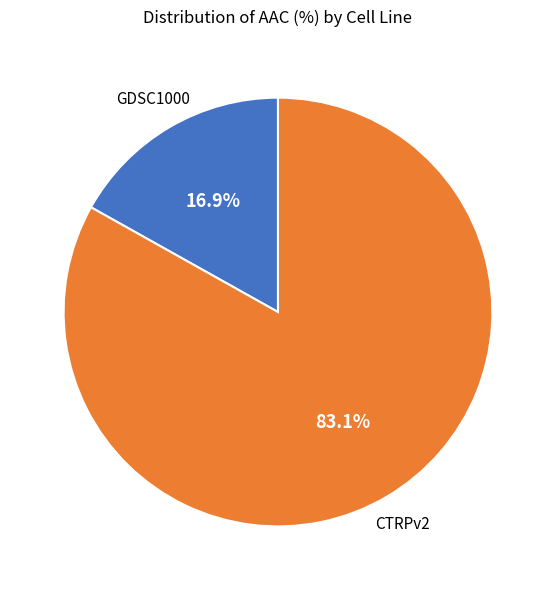

Which category has the biggest portion of the pie?

CTRPv2